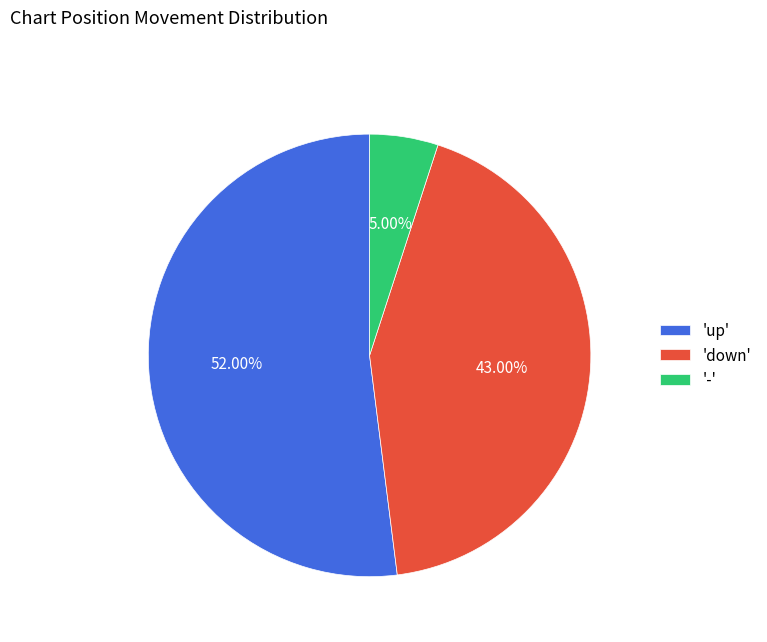

Rank the categories by value from lowest to highest.

'-', 'down', 'up'